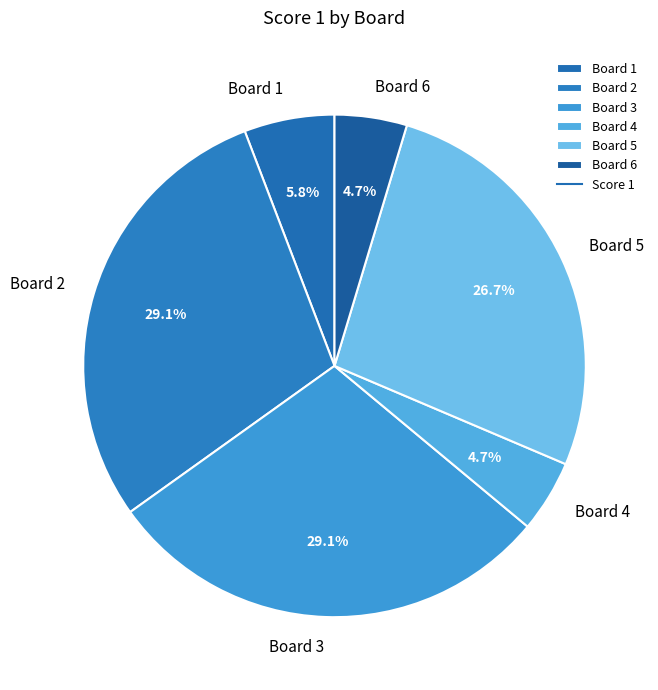

Does Board 3 account for over 50% of the chart?

No